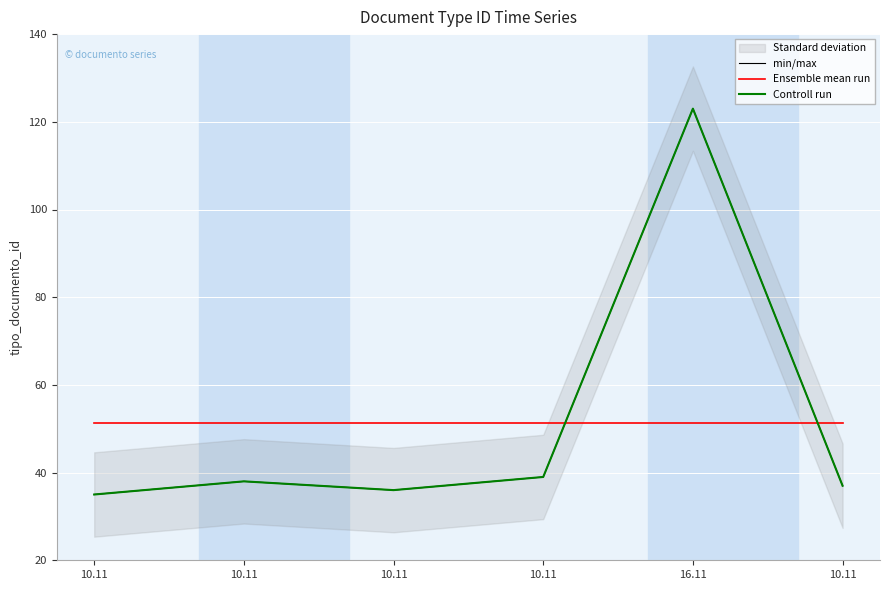

At how many categories does at least one series exceed 98?

1